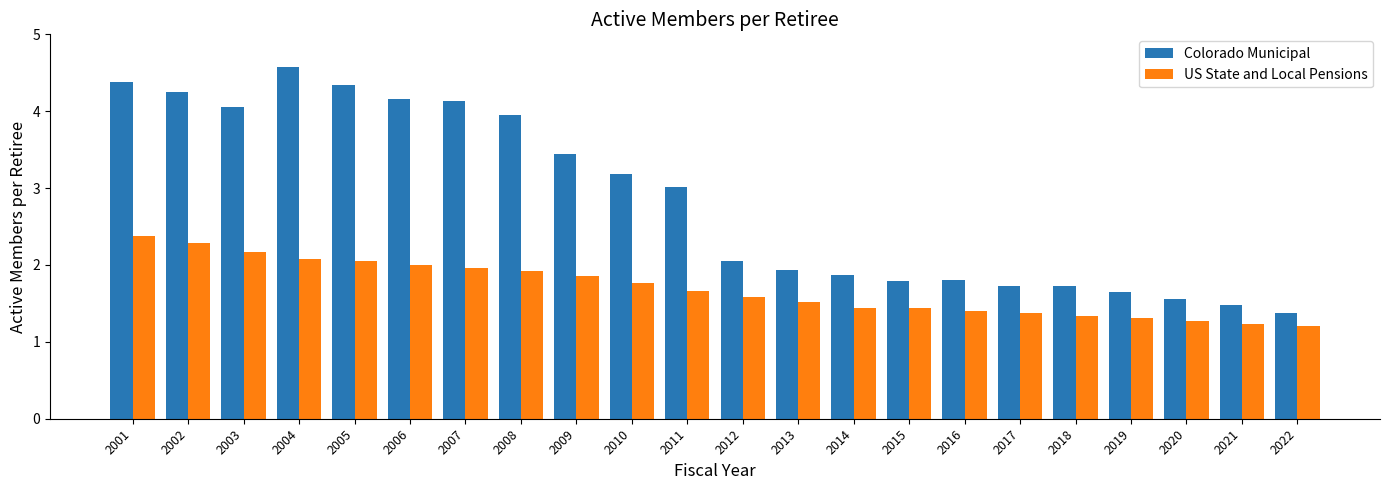

The value of Colorado Municipal at 2020 is 1.6. True or false?

True